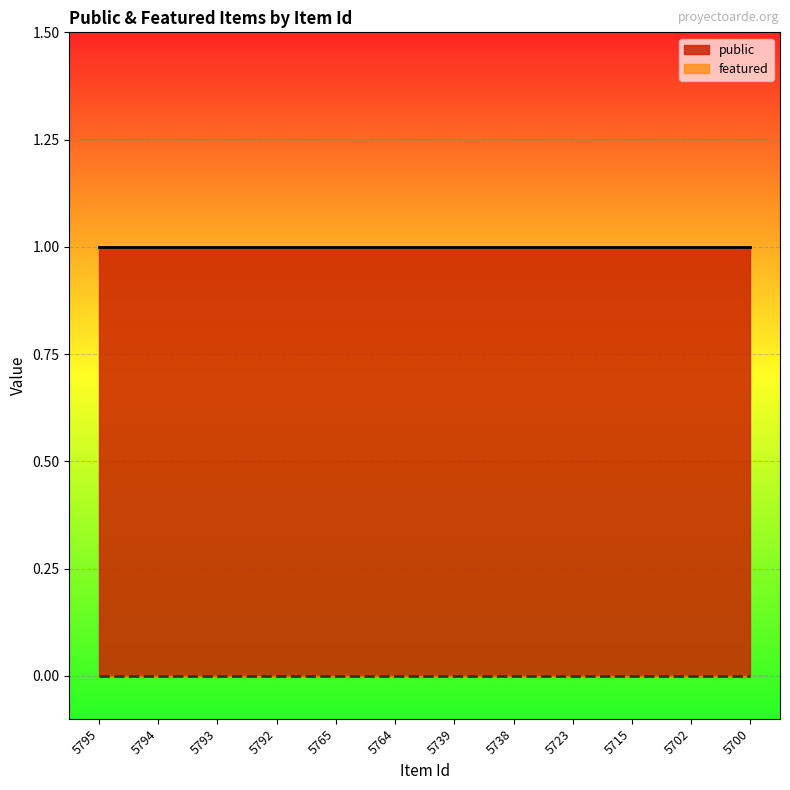

What is the spread (max minus min) of values at 5738?

1